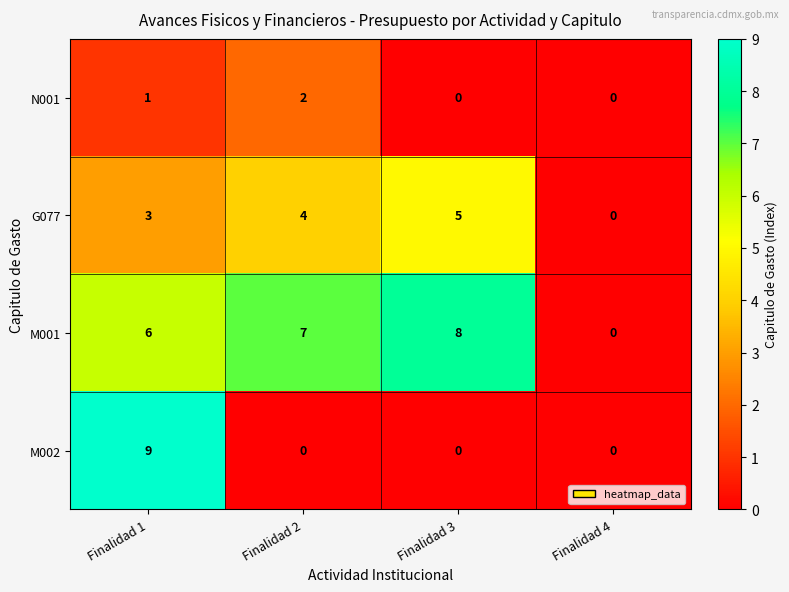

Reading left to right, transcribe all the data shown in this chart.

N001: 1	2	0	0
G077: 3	4	5	0
M001: 6	7	8	0
M002: 9	0	0	0